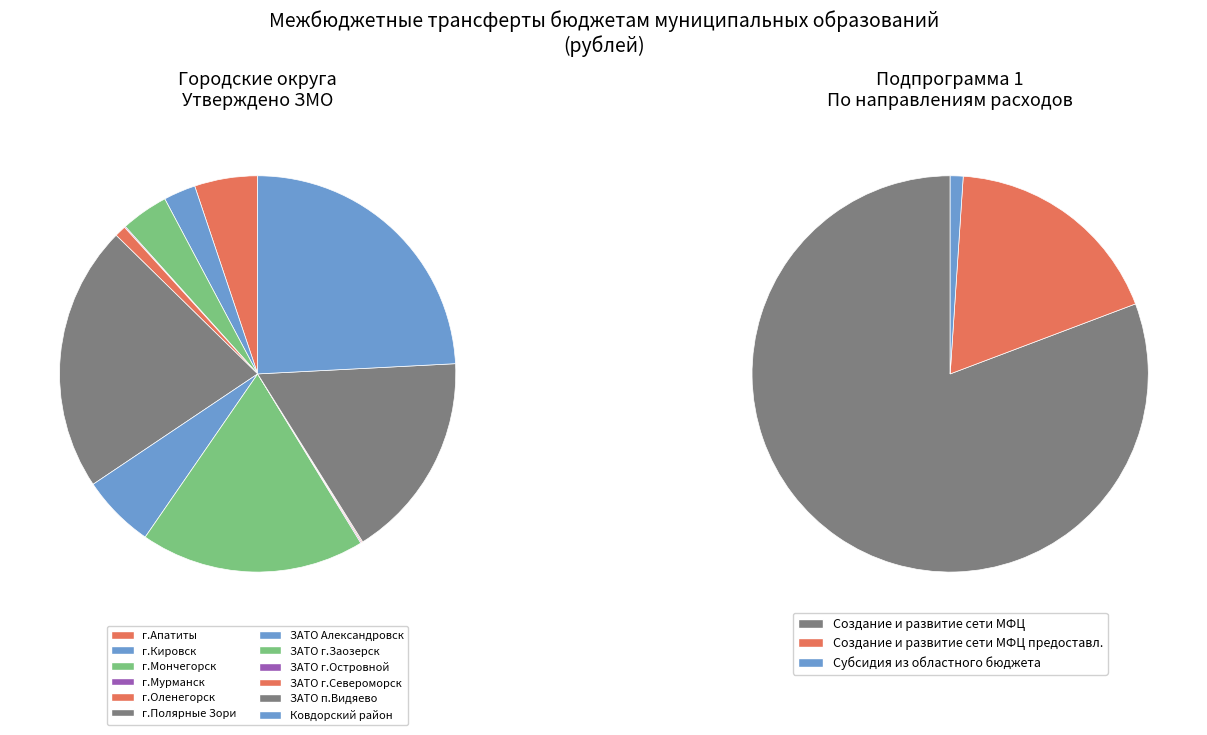

How much of the chart is everything except ЗАТО г.Североморск?

99.9%